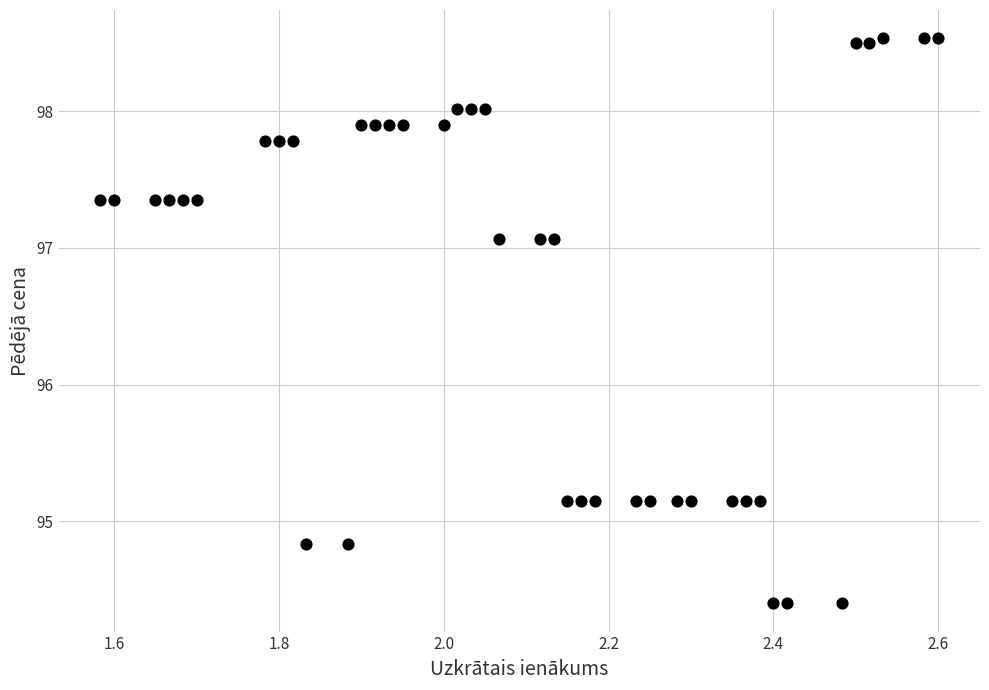

What is the range of Y values (max minus min)?

4.1